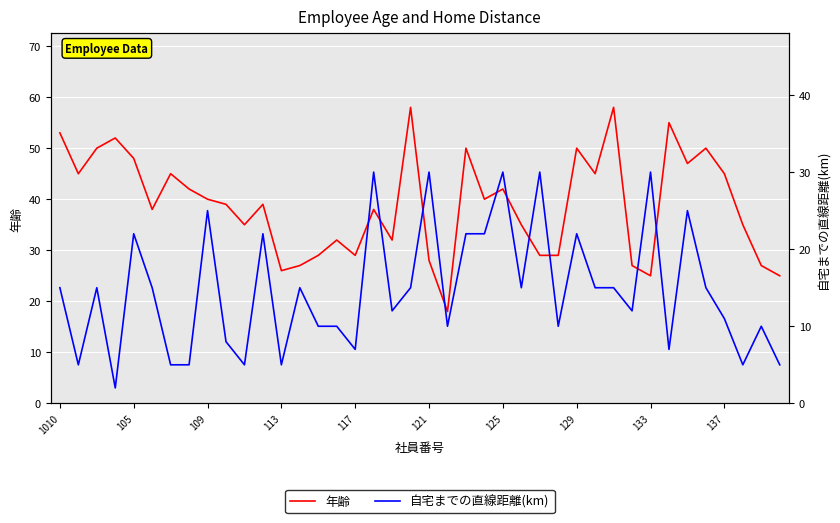

True or false: 年齢 has a value of 15 at 18.

False